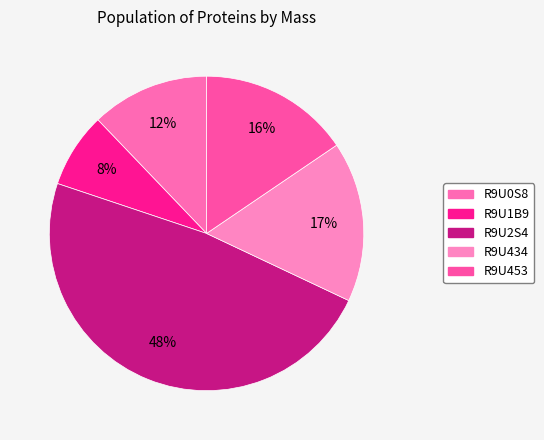

Which category has the smallest portion of the pie?

R9U1B9